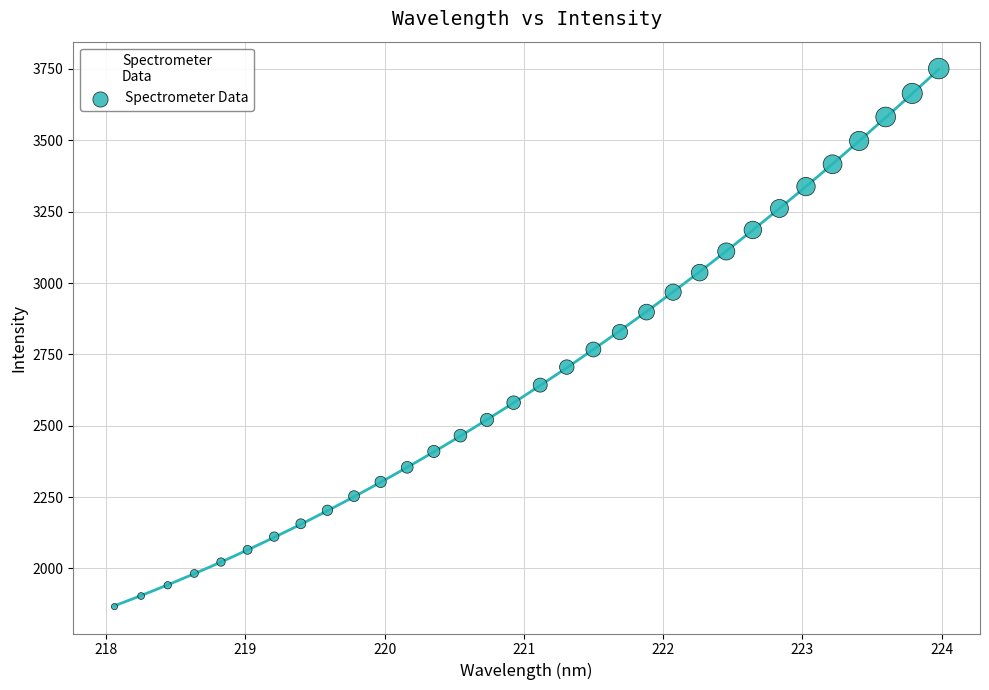

What is the range of X values (max minus min)?

5.9